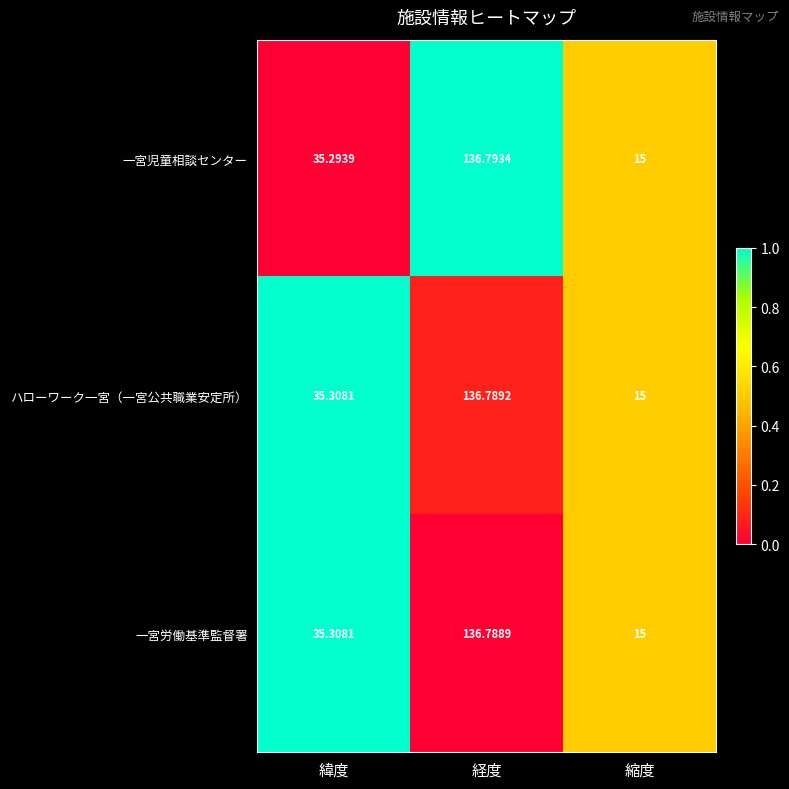

At which category does the chart reach its peak across all series?

経度